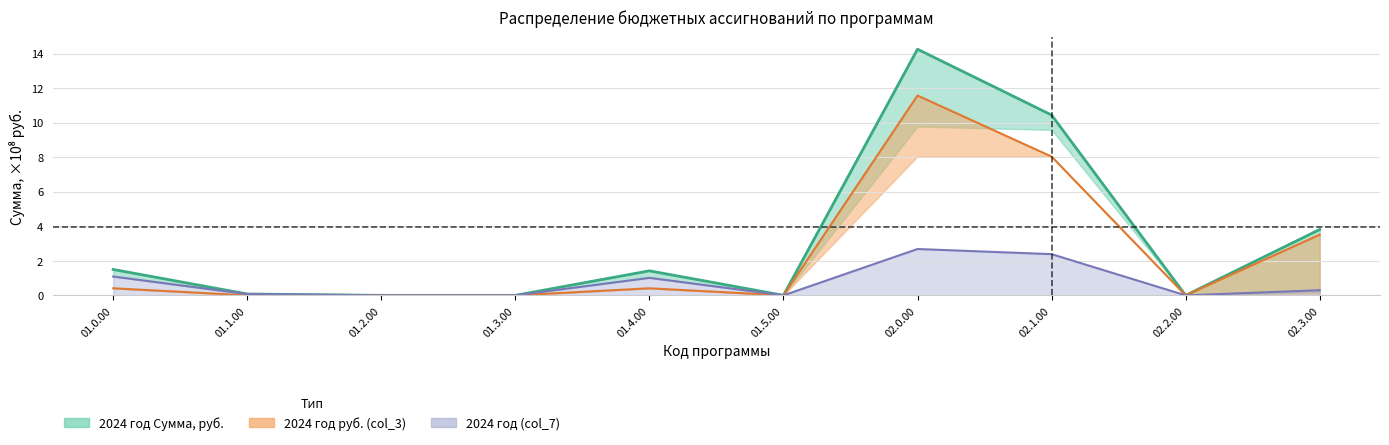

Which series changed the most between 01.5.00 and 02.1.00?

2024 год Сумма, руб.